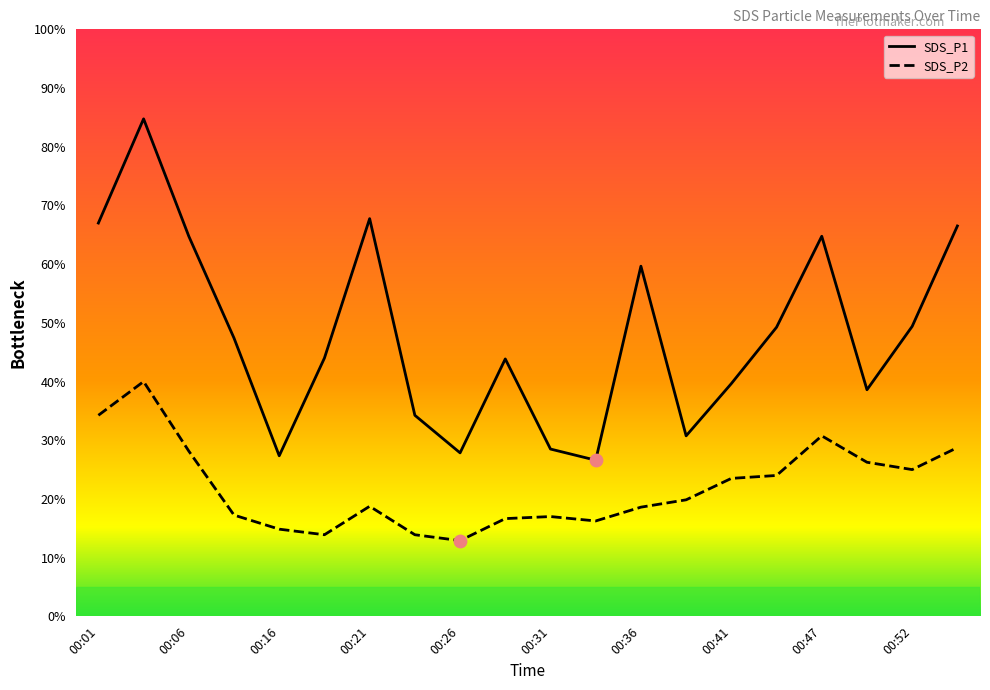

At how many categories does at least one series exceed 11?

7